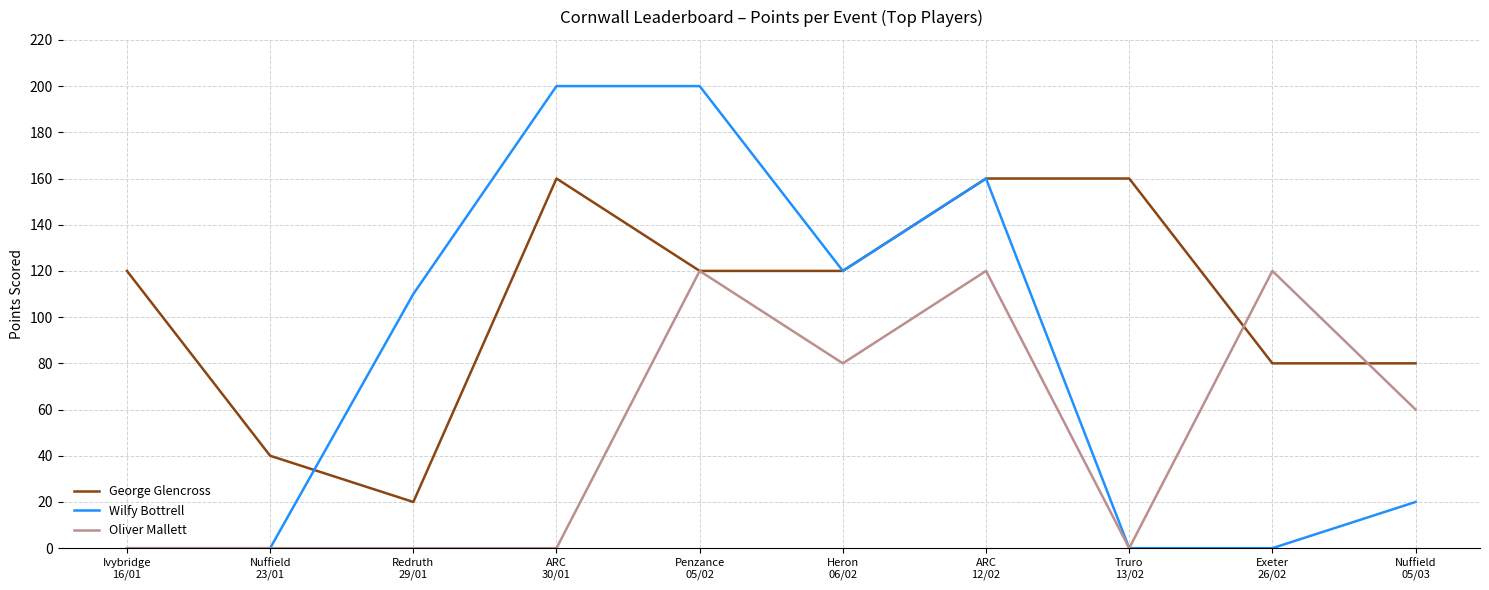

Is the value of Wilfy Bottrell at Penzance
05/02 greater than the value of George Glencross at Ivybridge
16/01?

Yes